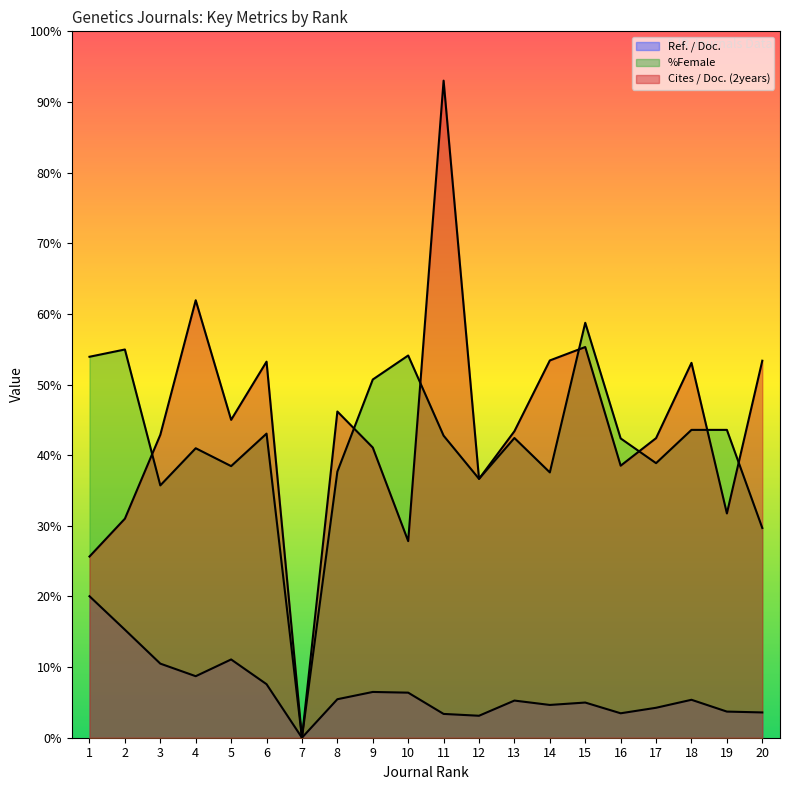

Where does the %Female series first go above 42?

1